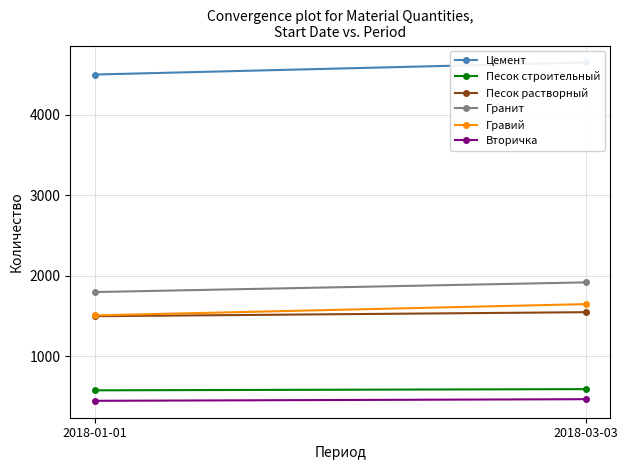

What is the difference between the Песок строительный values at 2018-03-03 and 2018-01-01?

15